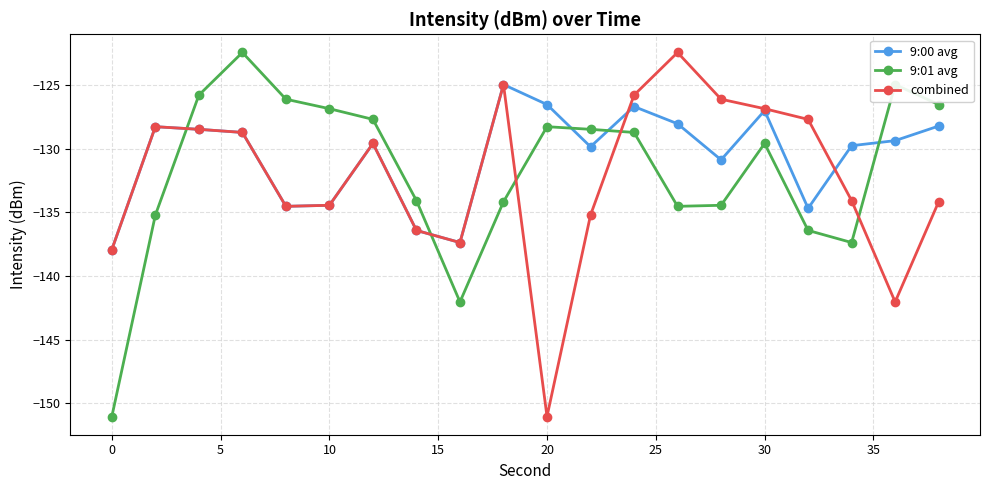

What is the greatest value displayed?

-122.4